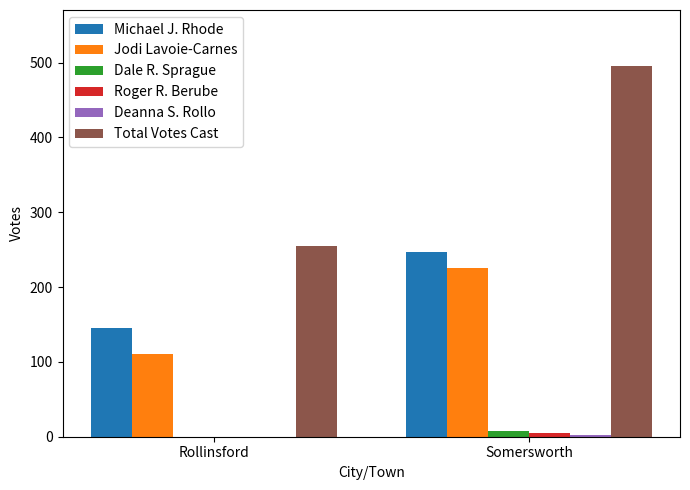

What is the highest value of the Total Votes Cast series?

496